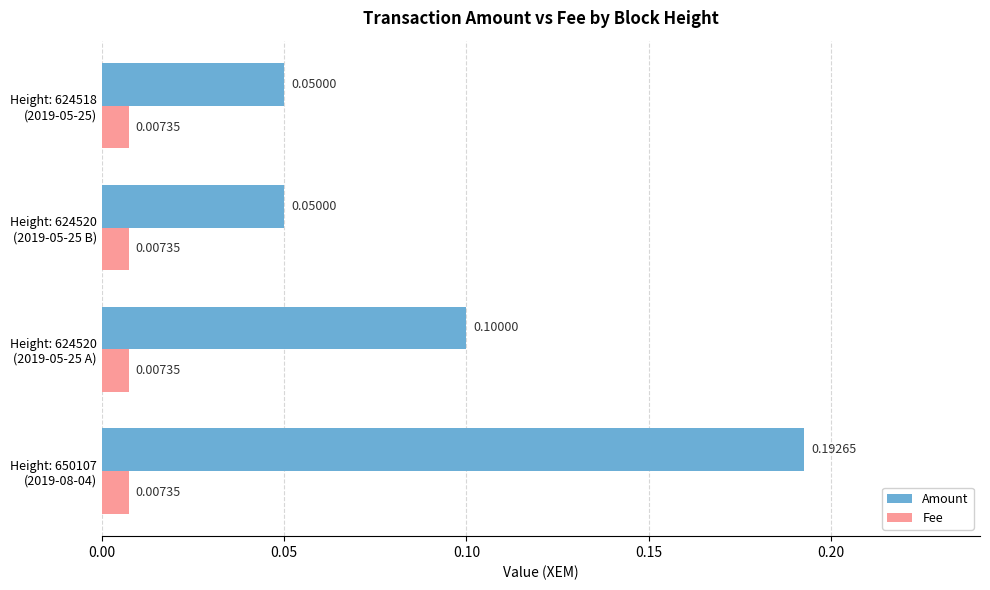

What is the sum of all Amount values?

0.4